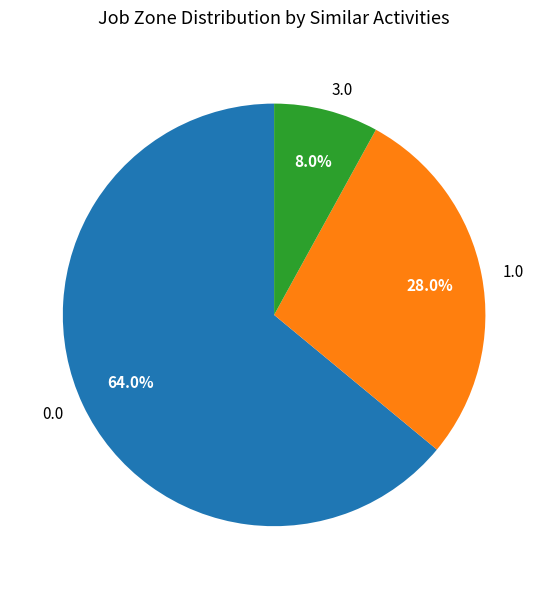

What portion of the pie excludes 3.0?

92.0%